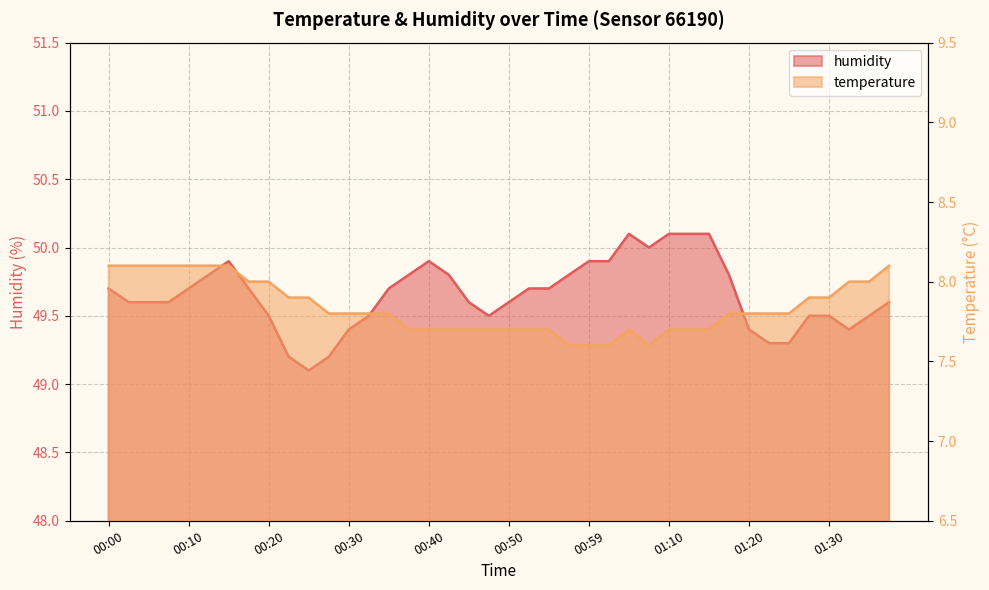

What is the difference between the humidity values at 01:10 and 00:45?

0.5